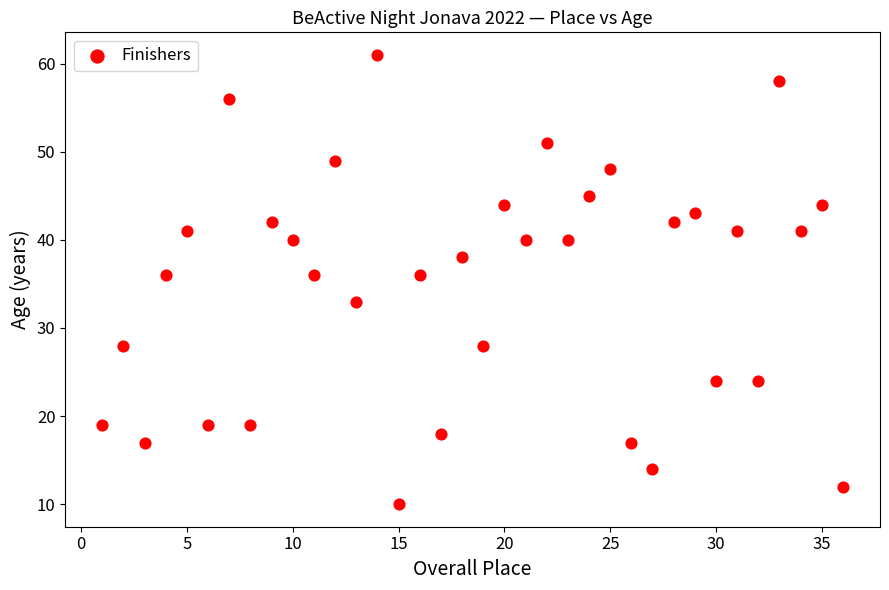

What is the range of X values (max minus min)?

35